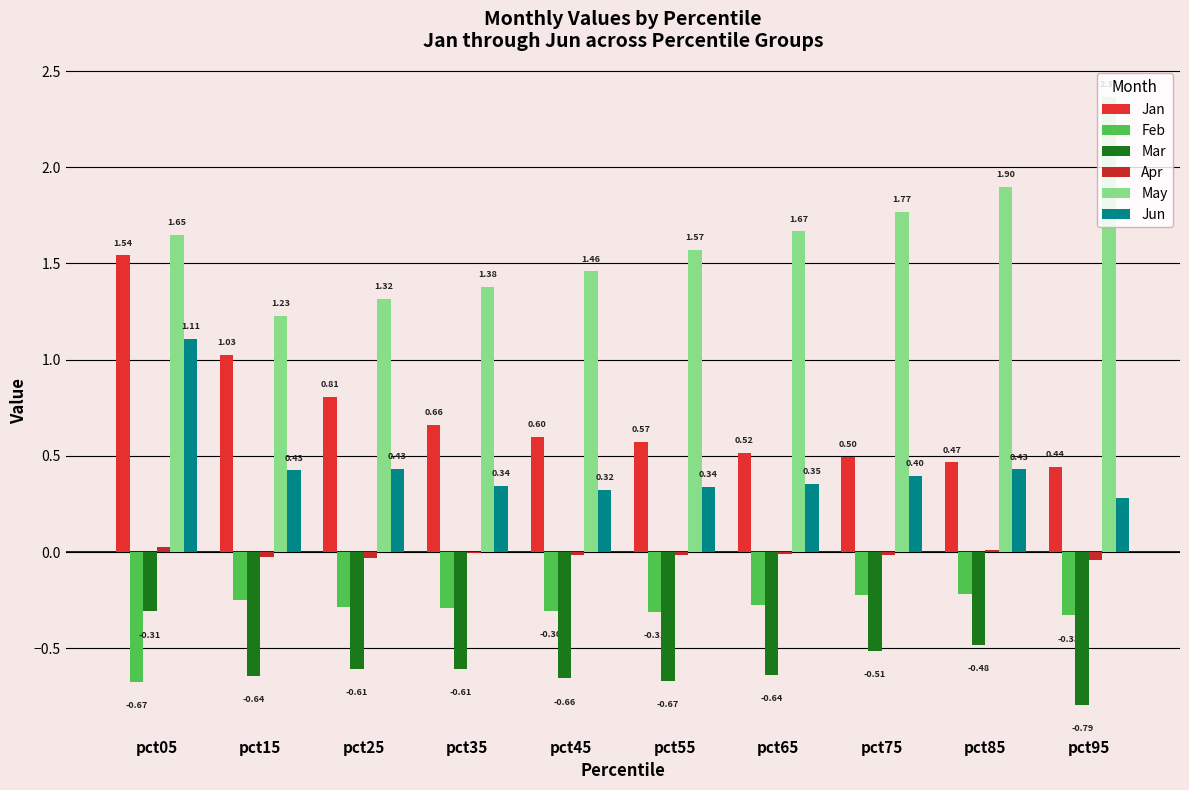

At which category is the sum across all series the highest?

pct05